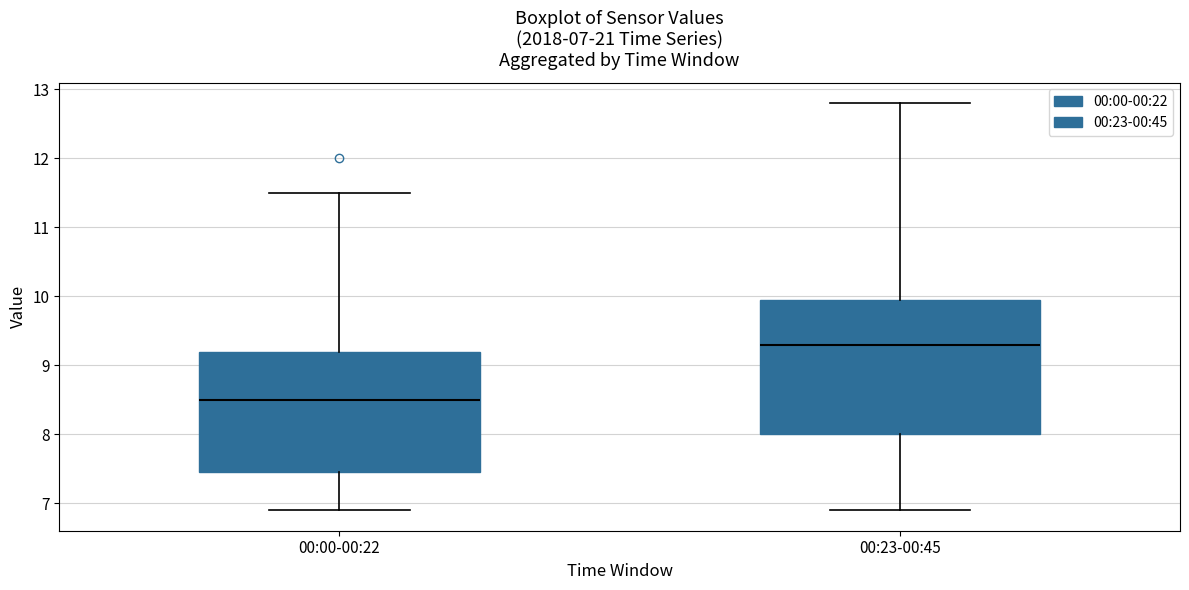

Which box is the tallest, from its lower edge to its upper edge?

00:23-00:45